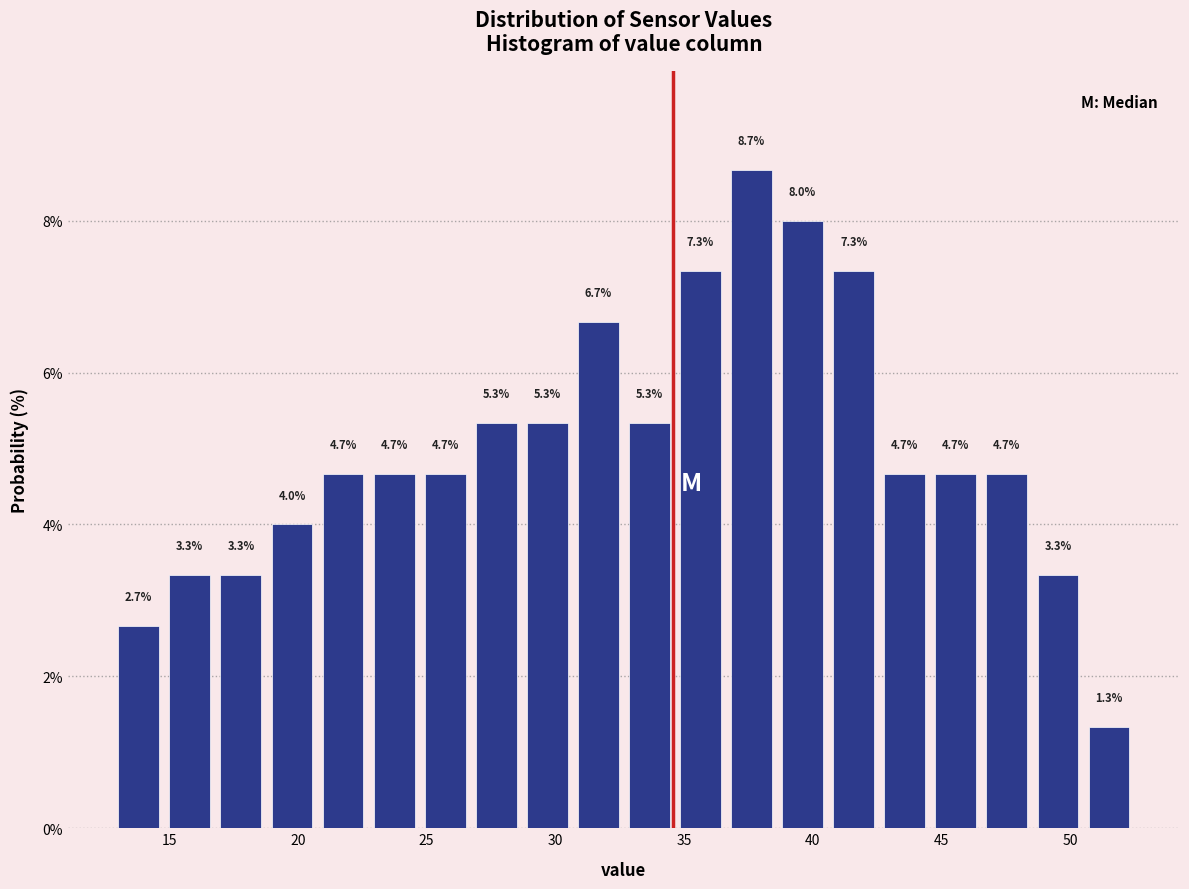

Read against the x-axis, roughly where is the centre of the tallest bar?

37.5